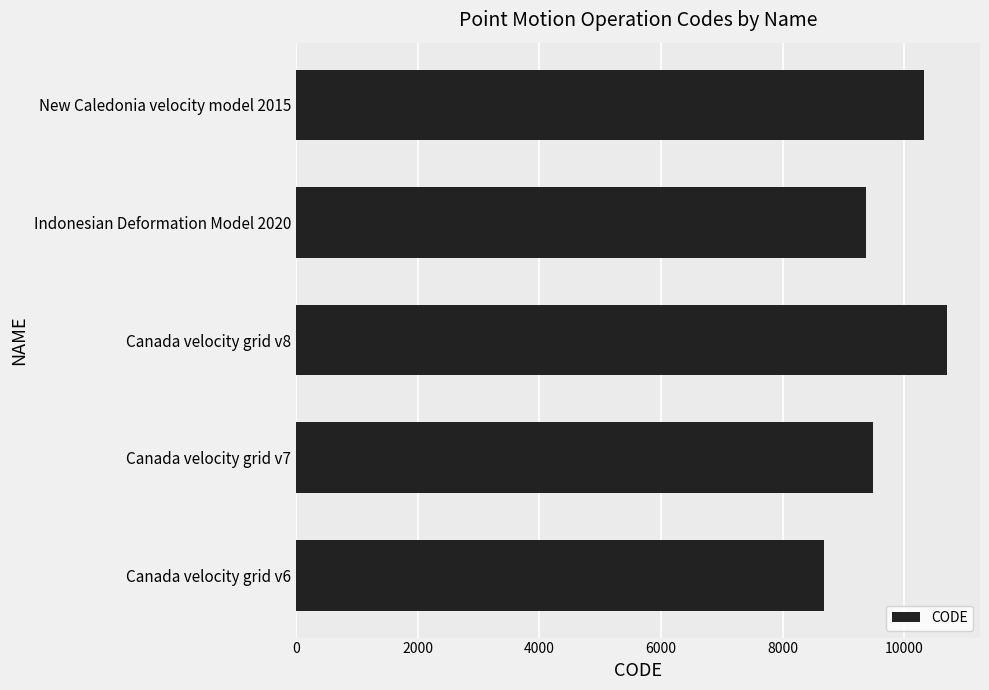

The value at Canada velocity grid v8 is 18610. True or false?

False